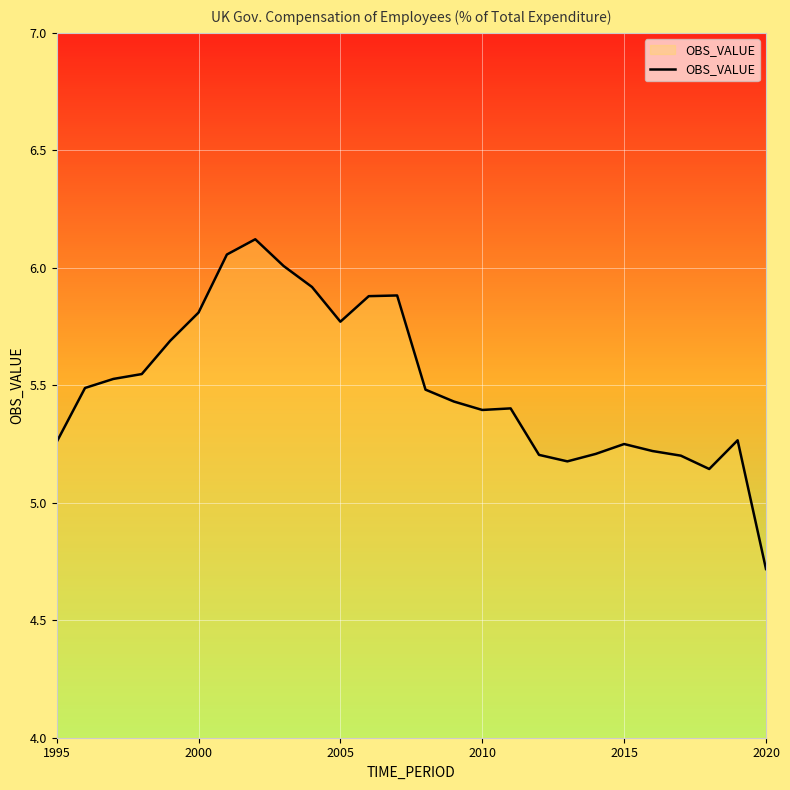

Does the chart display data point markers on the line(s)?

No